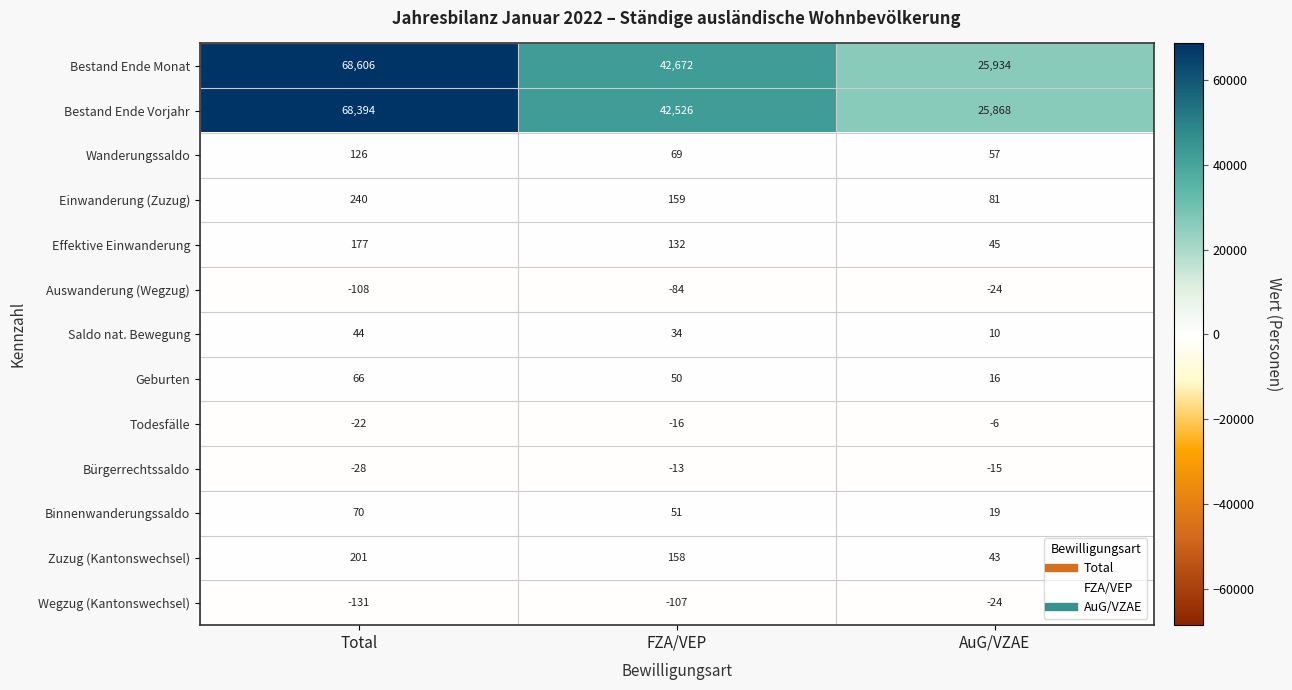

Where is Saldo nat. Bewegung nearest to the value 27?

FZA/VEP